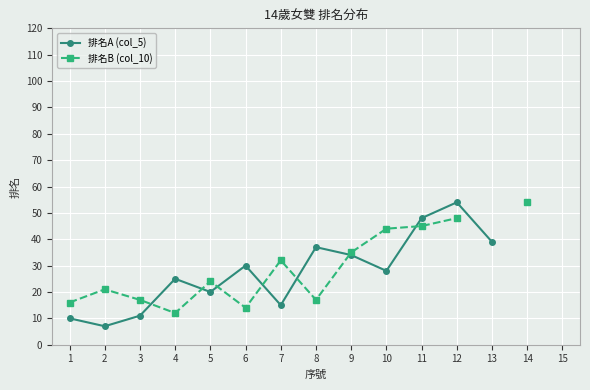

At which category does the chart reach its peak across all series?

12